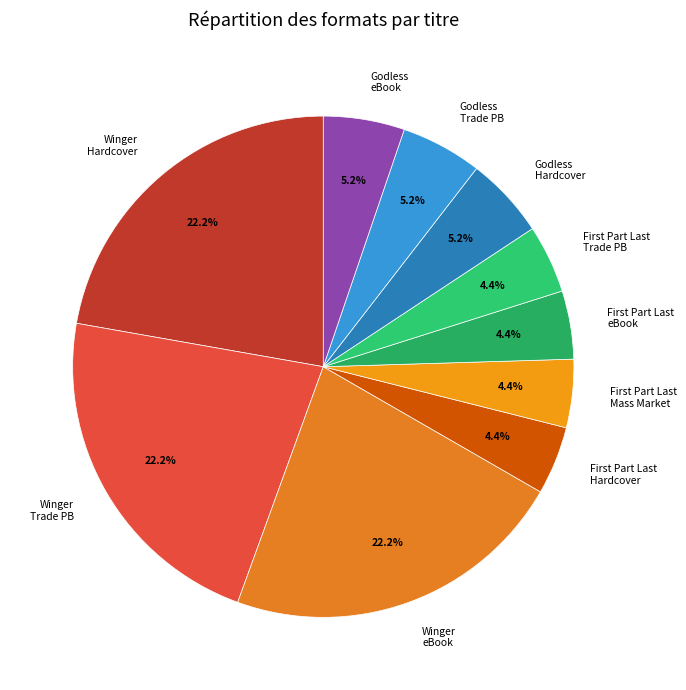

Is there any slice that represents more than half of the pie?

No